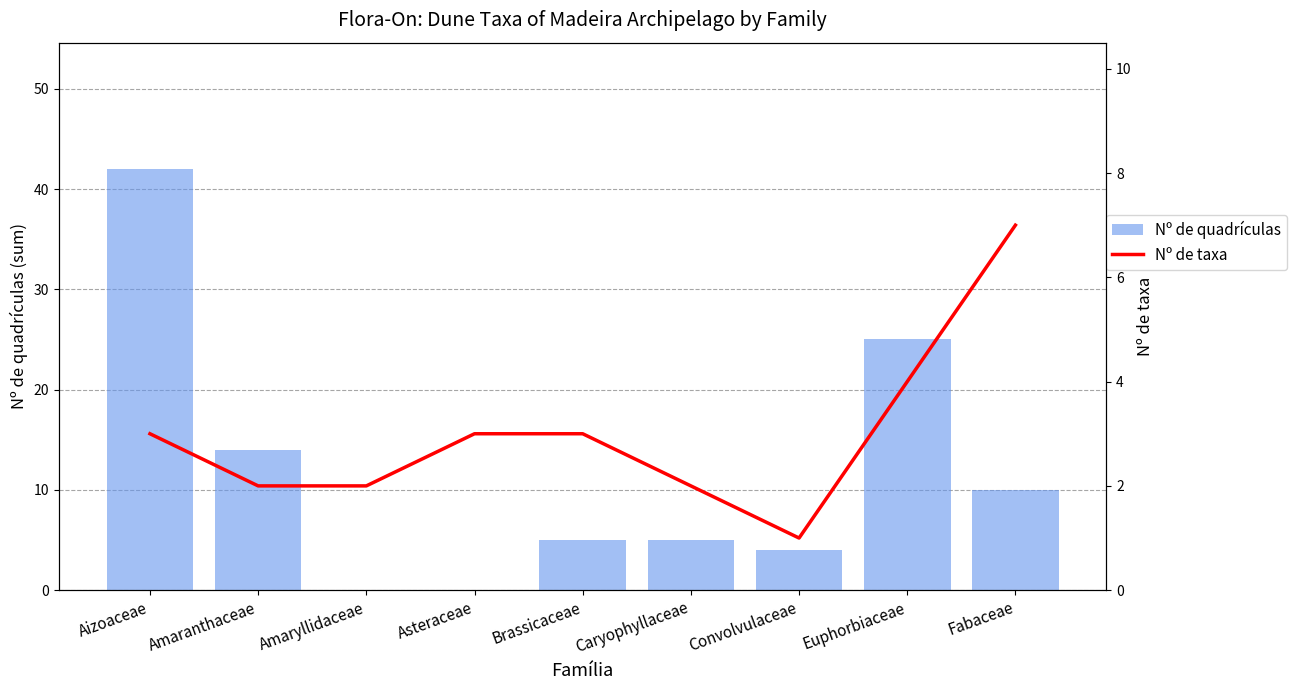

List the labels in order of Nº de taxa value, smallest first.

Convolvulaceae, Amaranthaceae, Amaryllidaceae, Caryophyllaceae, Aizoaceae, Asteraceae, Brassicaceae, Euphorbiaceae, Fabaceae